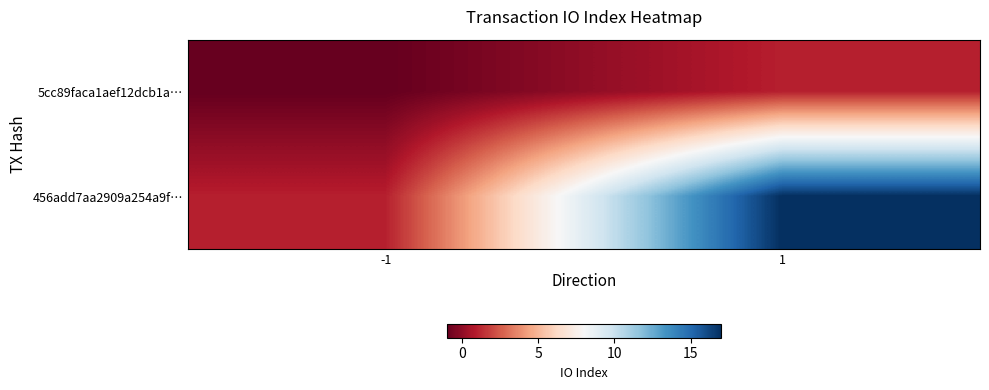

Reading left to right, extract all data points from this chart.

5cc89faca1aef12dcb1a…: -1=-1	1=1
456add7aa2909a254a9f…: -1=1	1=17